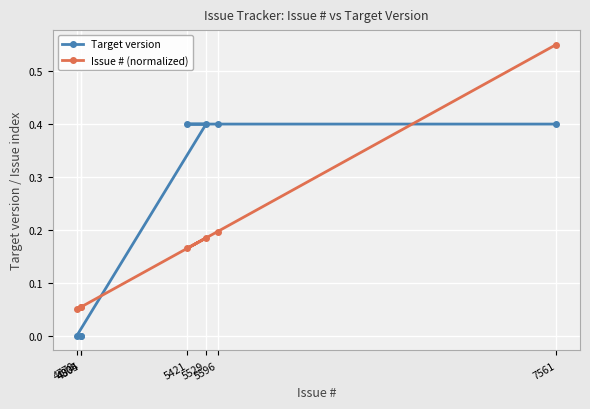

What is the maximum value shown in the chart?

0.6